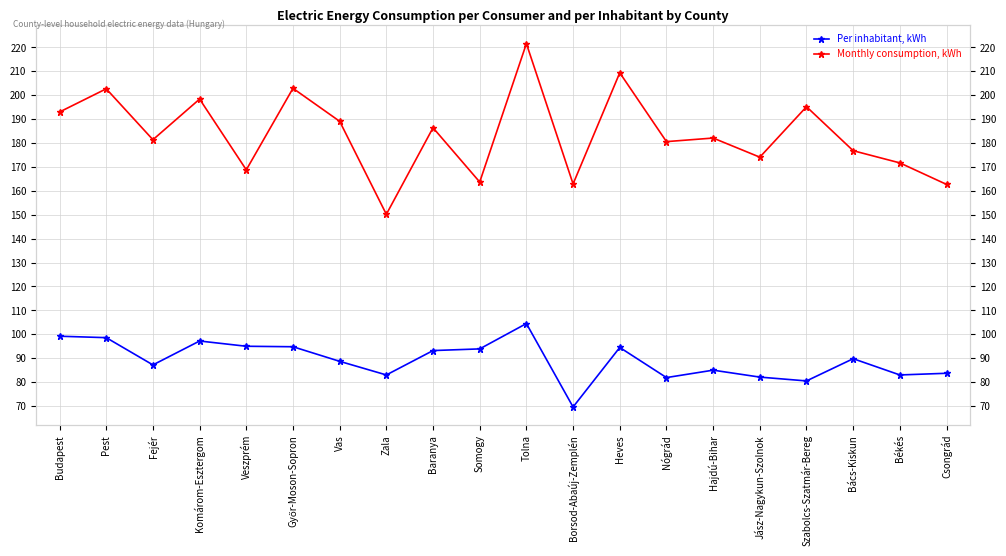

Which series has the widest spread of values?

Monthly consumption, kWh